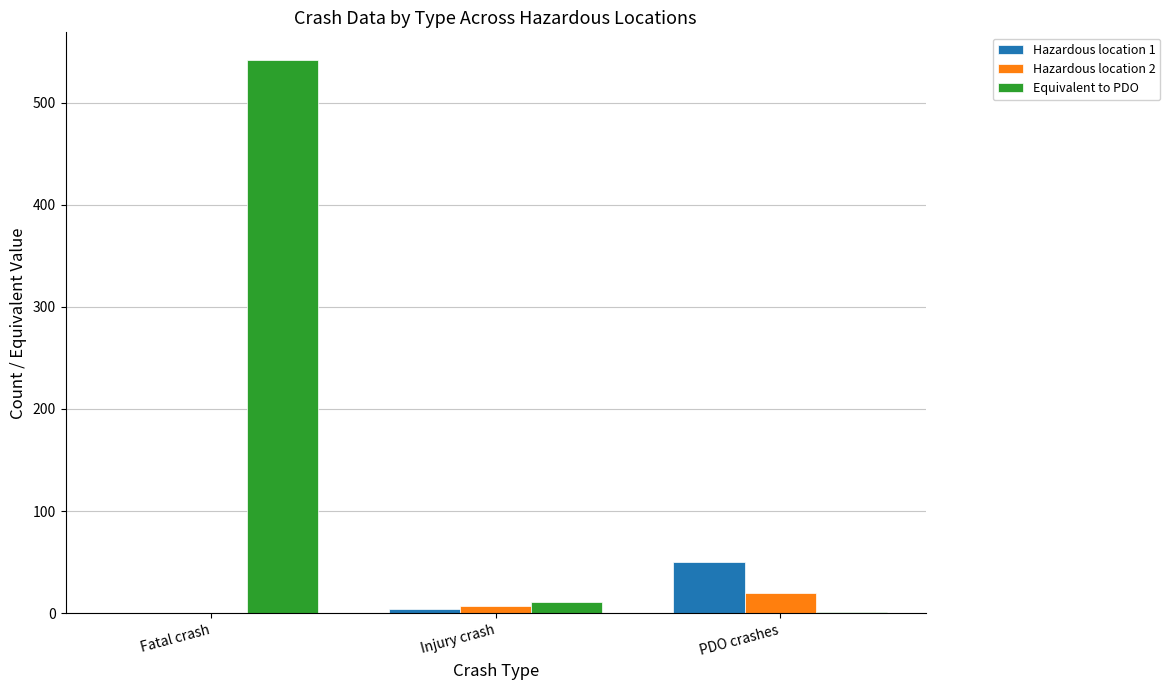

What is the average value of the Hazardous location 1 series?

18.0